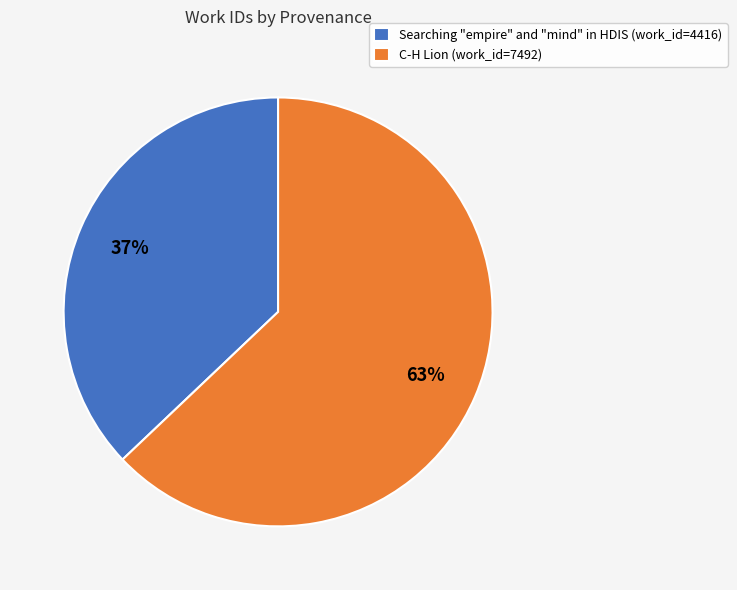

To the nearest percent, what portion does Searching "empire" and "mind" in HDIS represent?

37%